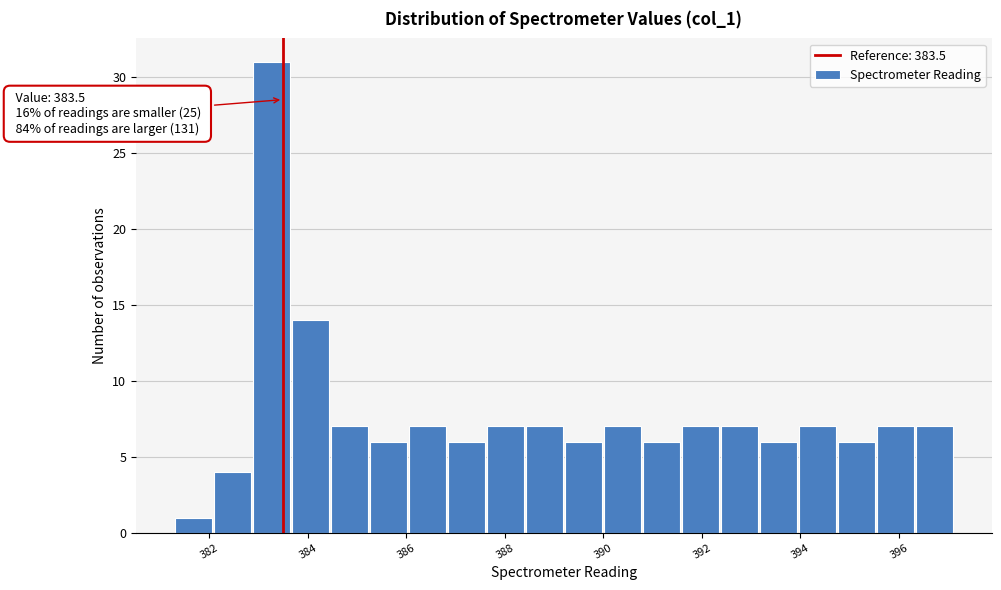

Around what value on the x-axis is the tallest bar? Give the approximate position of its centre, as read against the axis.

383.2